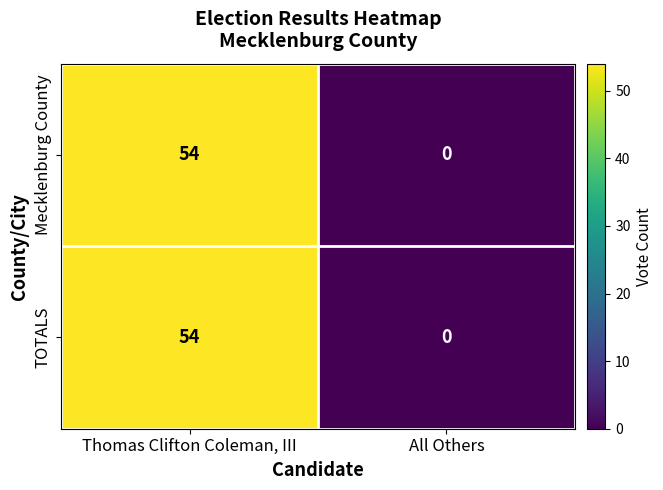

List the labels in order of Mecklenburg County value, largest first.

Thomas Clifton Coleman, III, All Others